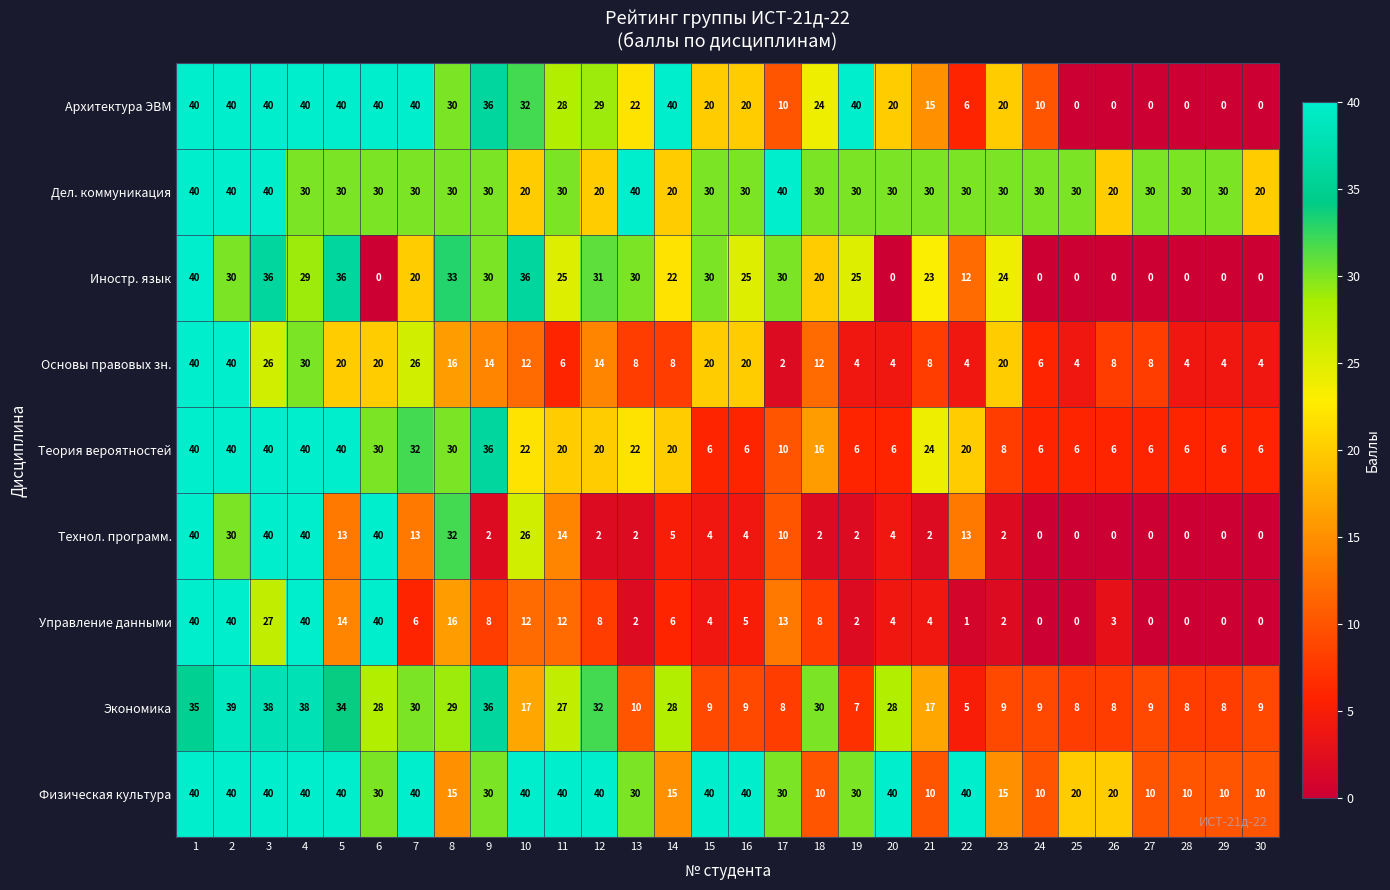

What is the difference between the highest and lowest values at 6?

40